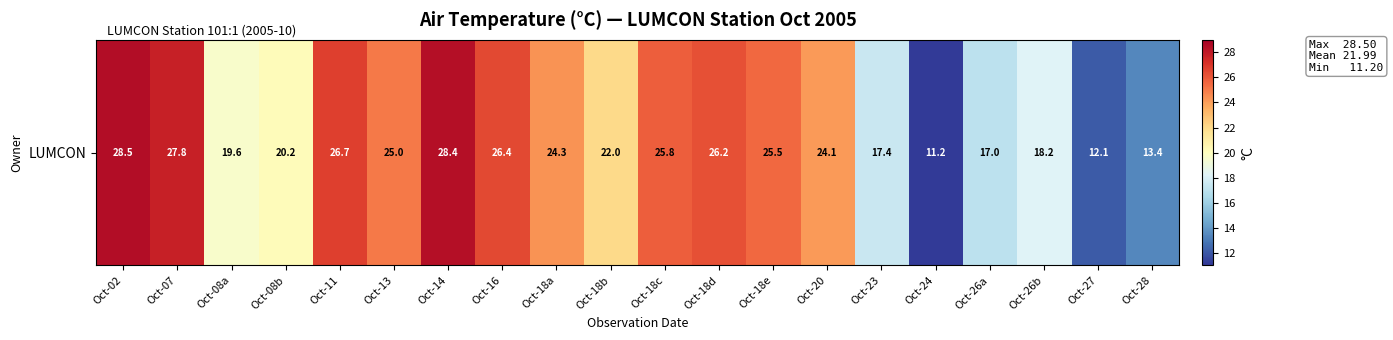

What is the greatest value displayed?

28.5